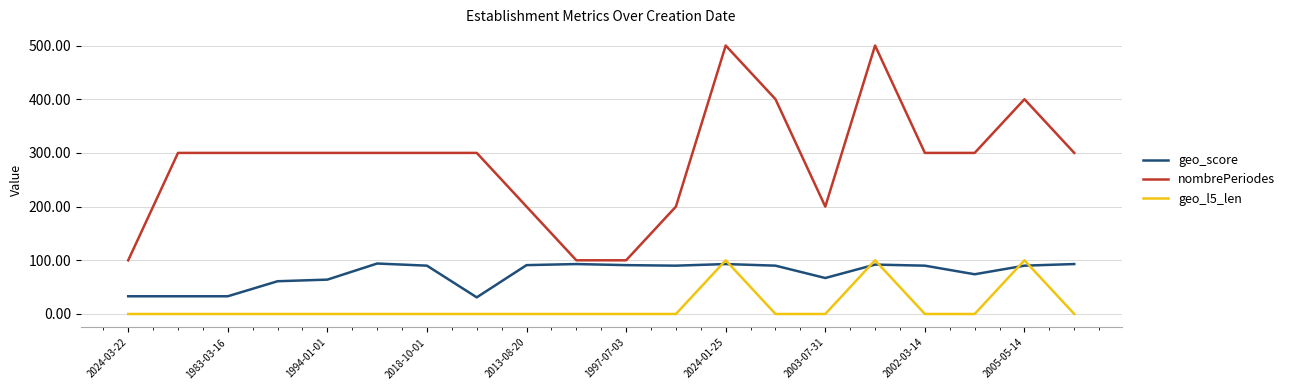

Count the number of data series in this chart.

3